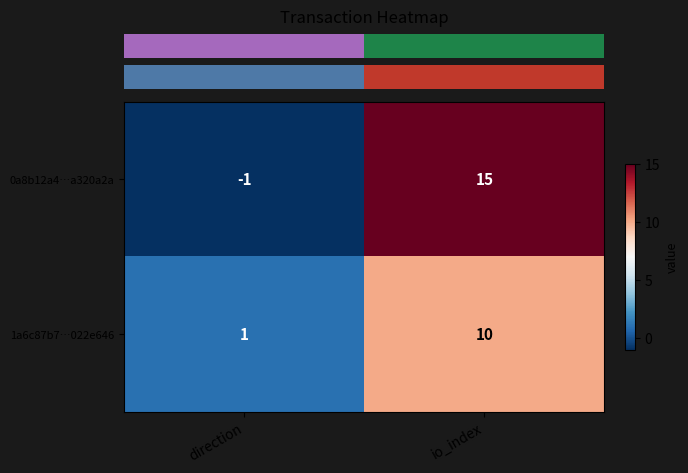

How many data points does each series have?

2